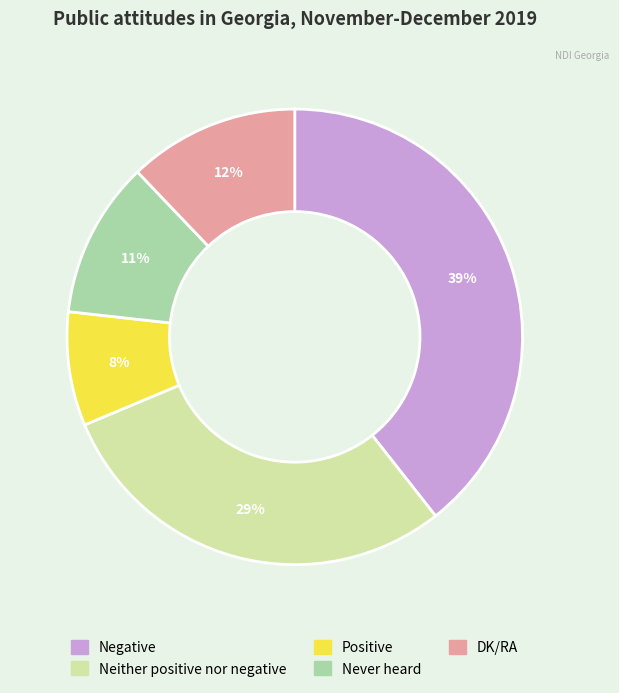

Rank the categories by value from highest to lowest.

Negative, Neither positive nor negative, DK/RA, Never heard, Positive